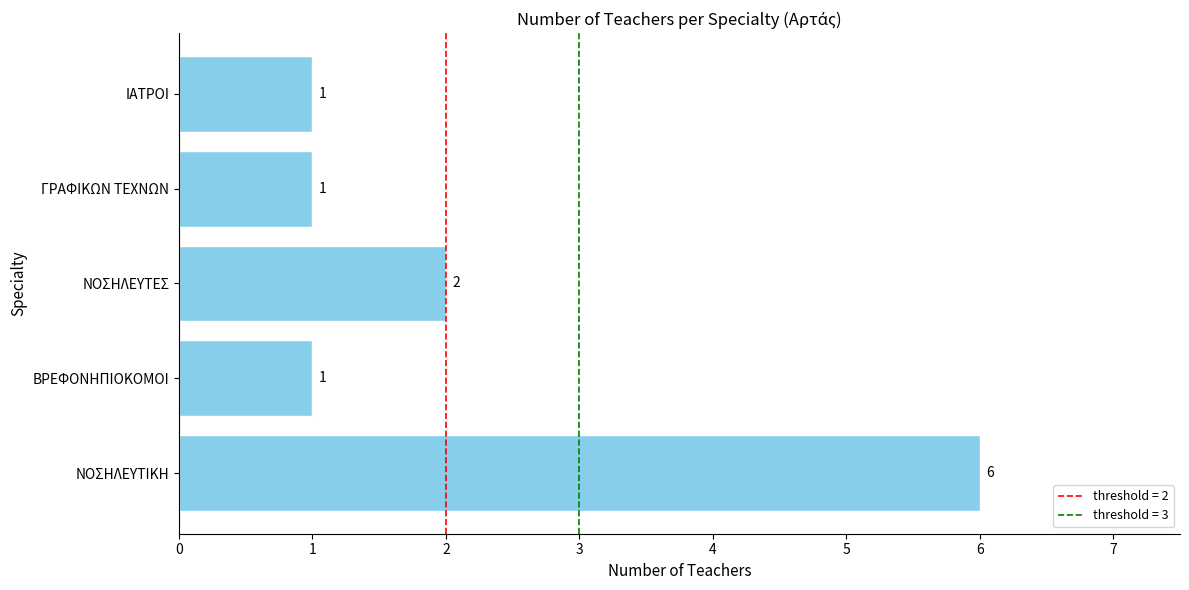

What is the sum of all values?

11